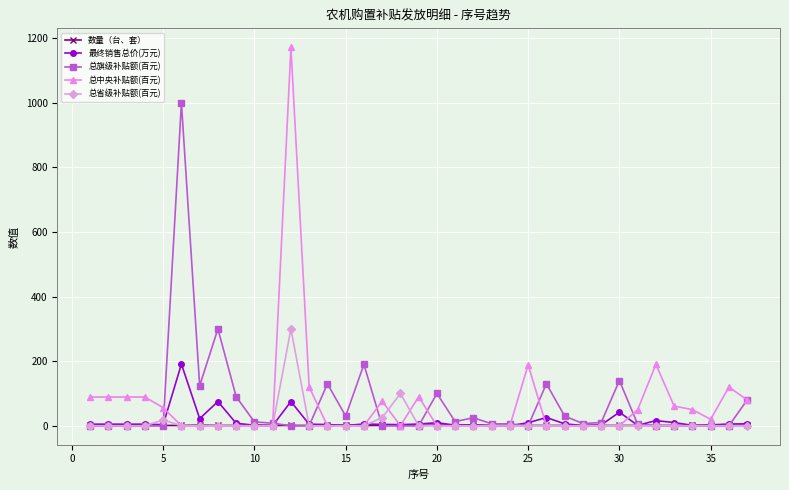

Rank the series by their maximum value, from lowest to highest.

数量（台、套）, 最终销售总价(万元), 总省级补贴额(百元), 总旗级补贴额(百元), 总中央补贴额(百元)